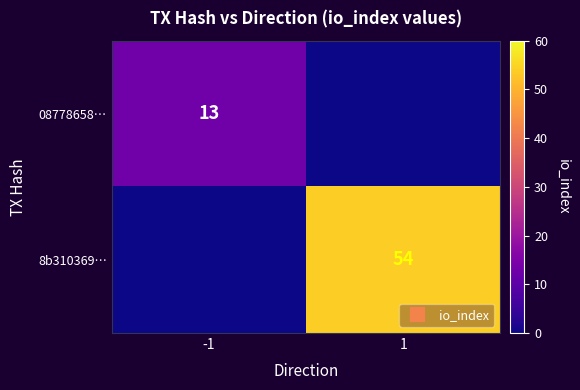

What is the sum of all 8b310369… values?

54